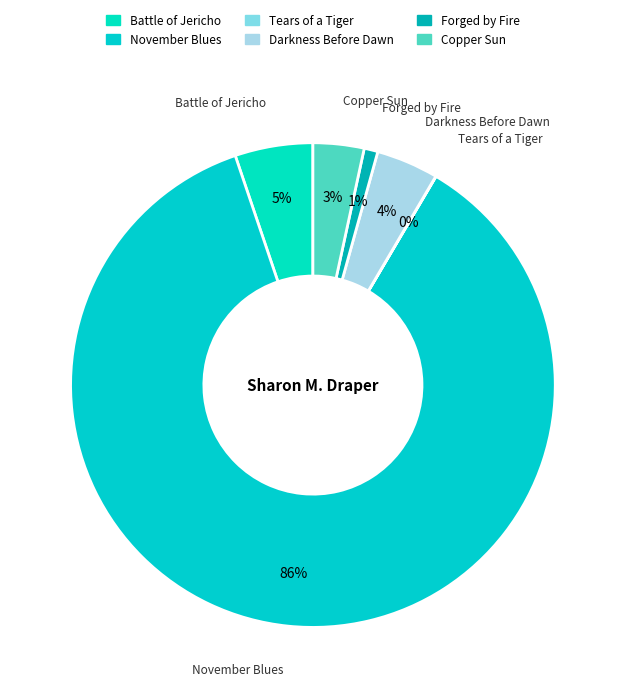

Does November Blues account for over 50% of the chart?

Yes